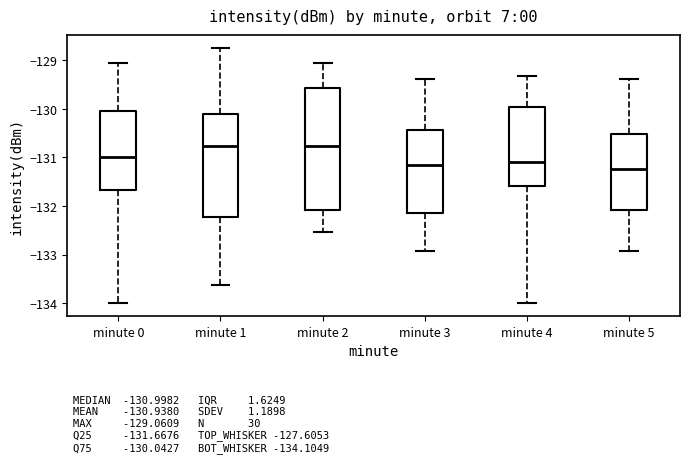

Comparing the boxes themselves (not the whiskers), which one is the tallest?

minute 2